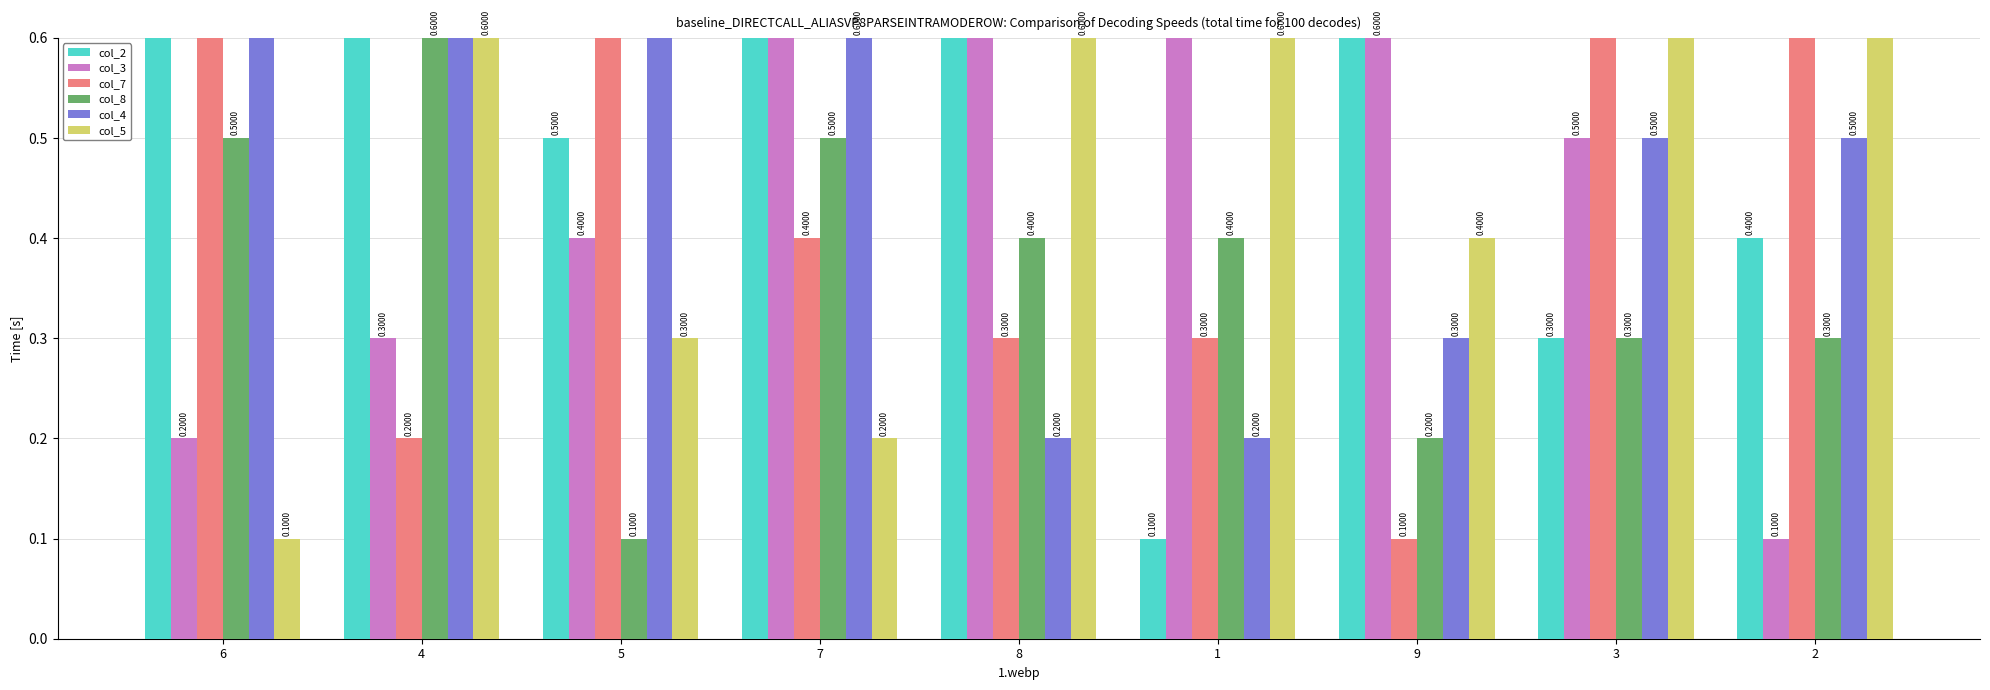

What is the approximate value of col_8 at 9?

0.2